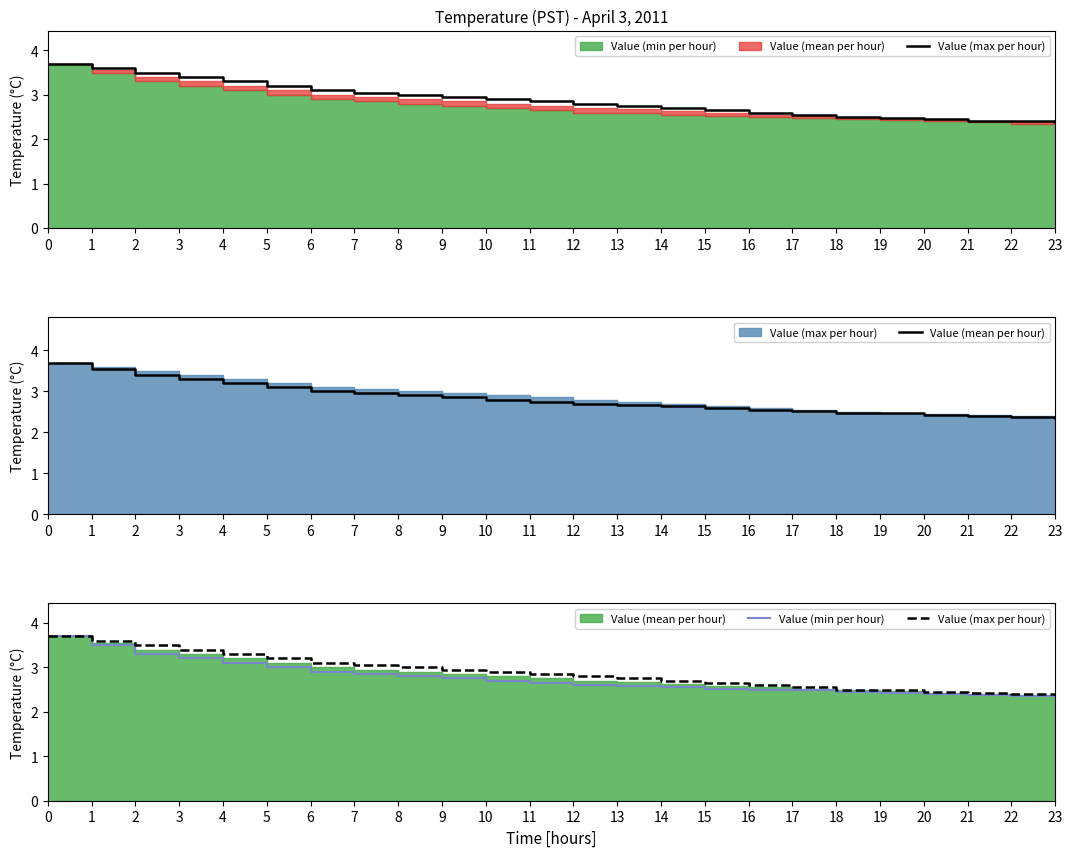

What is the approximate value of Value (mean per hour) at 3?

3.3